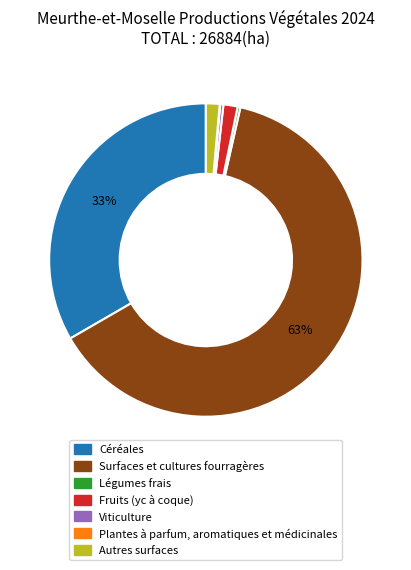

To the nearest percent, what is the average slice percentage?

14%